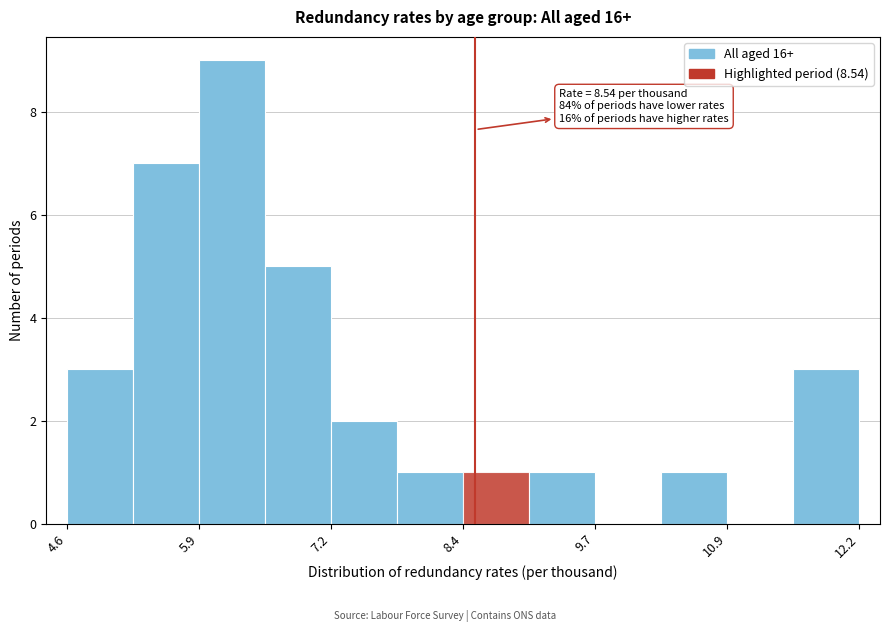

Read against the x-axis, roughly where is the centre of the tallest bar?

6.2